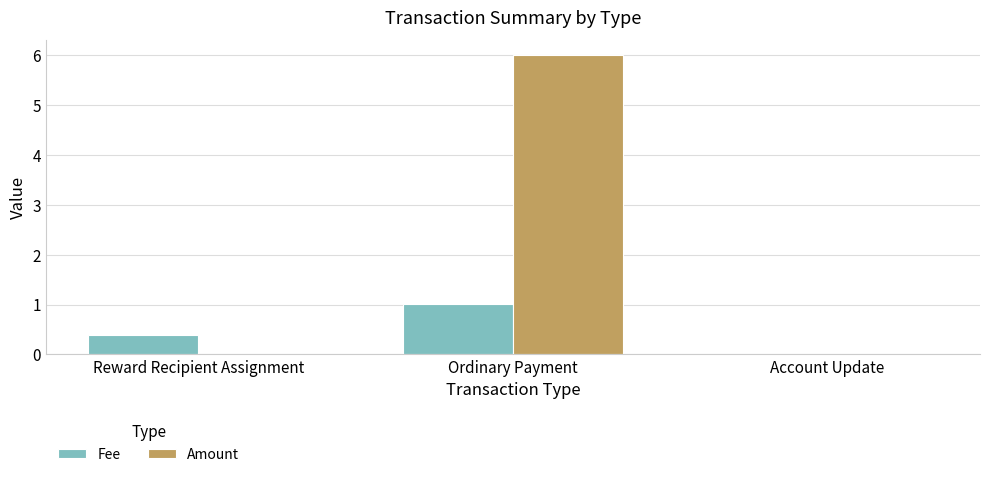

Which series has the largest range (max minus min)?

Amount